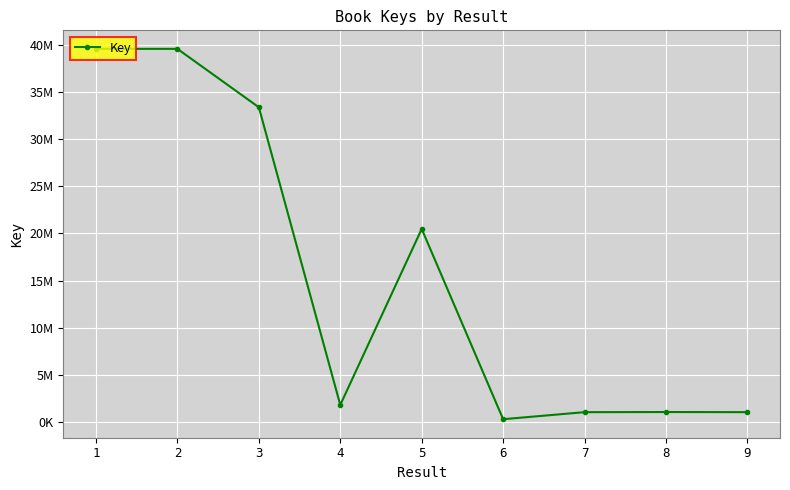

What is the value of the 2nd point from the left?

39551549